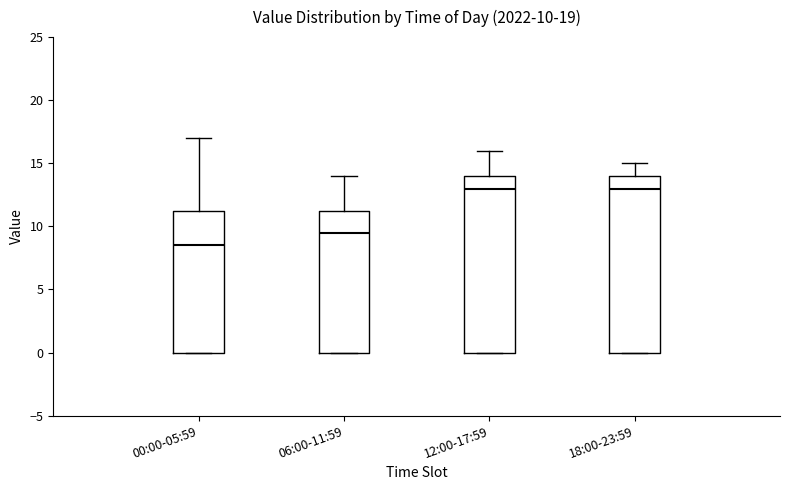

Which box has the lowest median line?

00:00-05:59